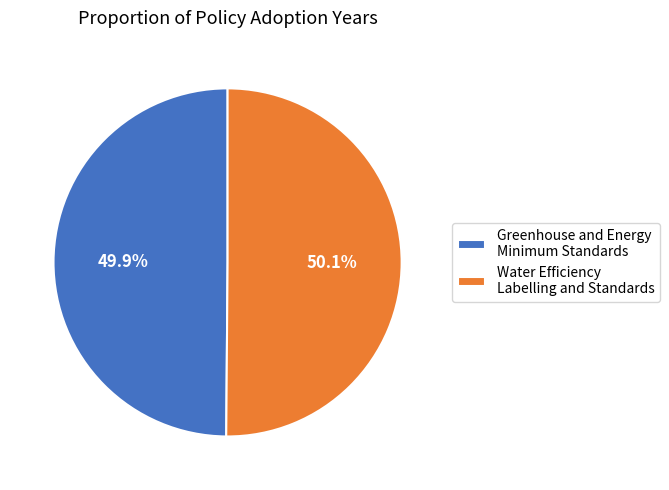

Does any single category account for the majority?

Yes